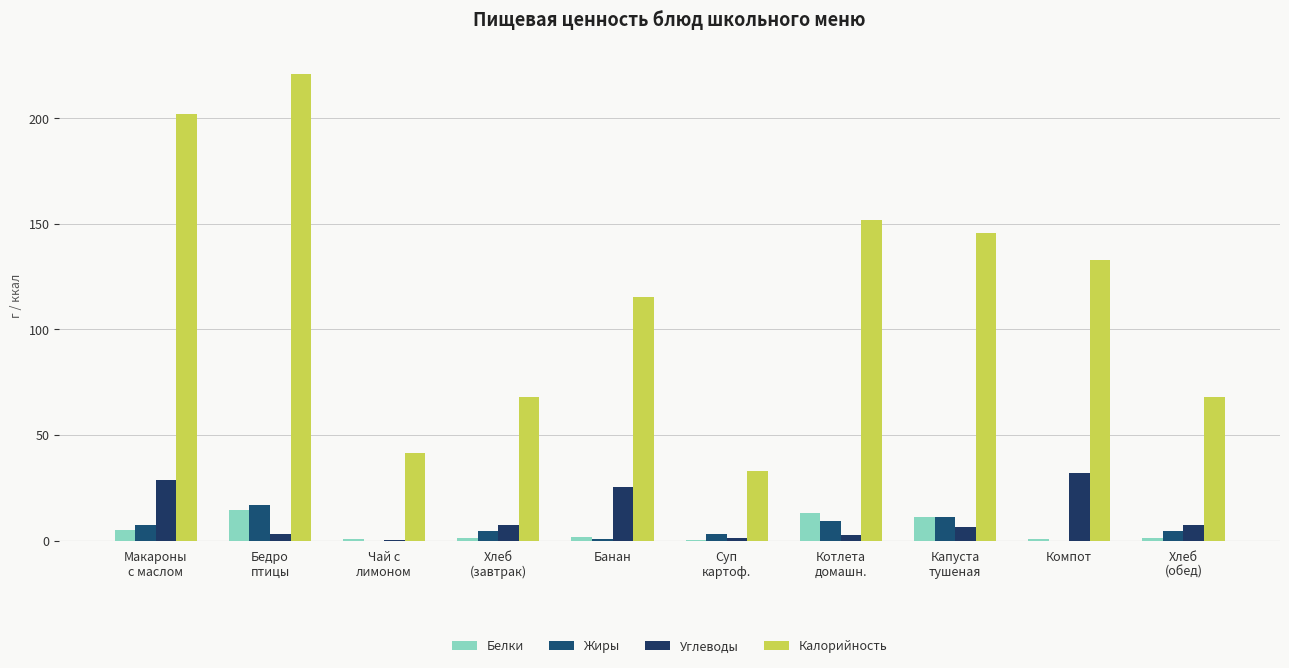

What is the average value of the Углеводы series?

11.4